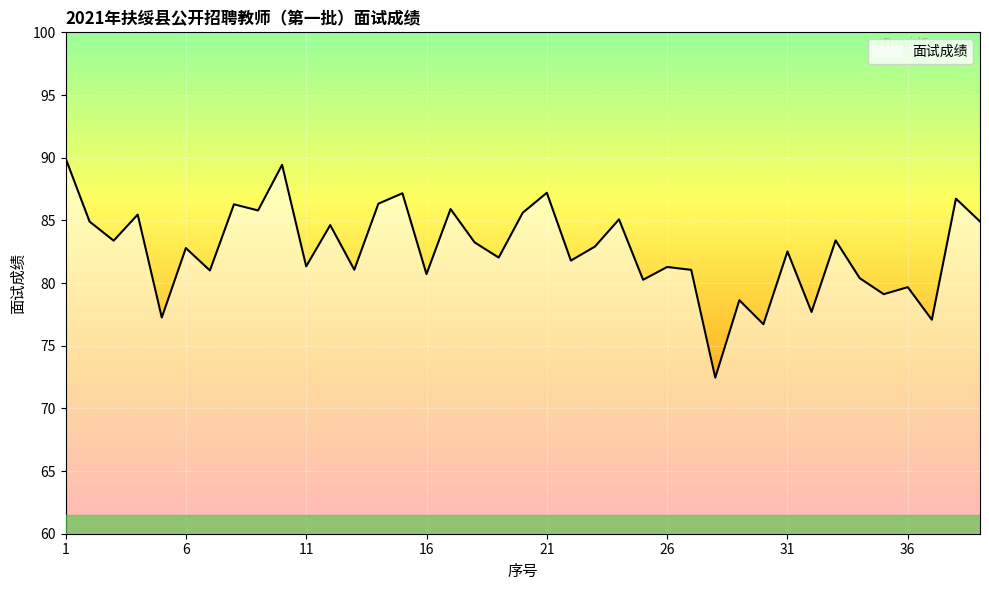

What is the minimum value shown in the chart?

72.5